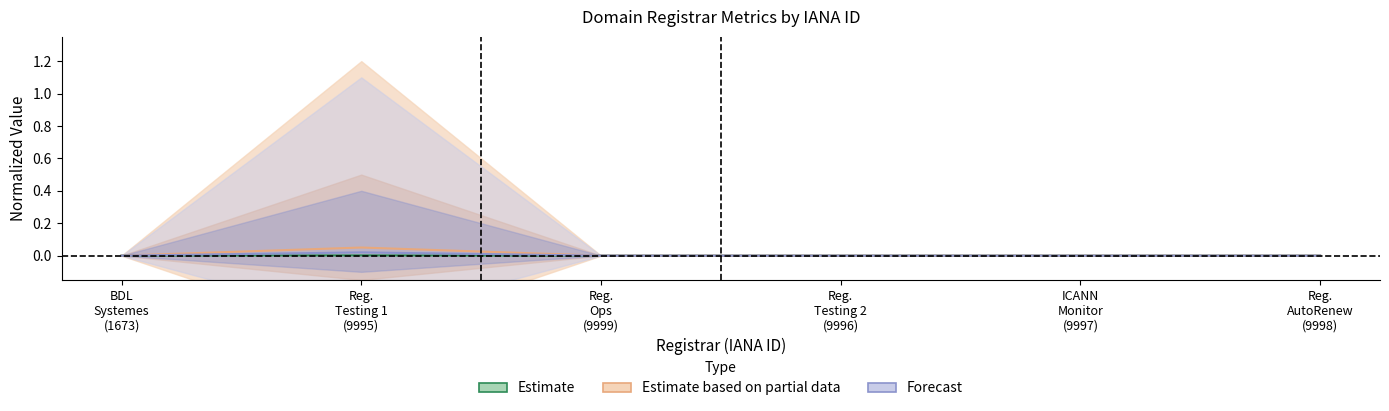

What position from the right is Reg. Ops (9999)?

4